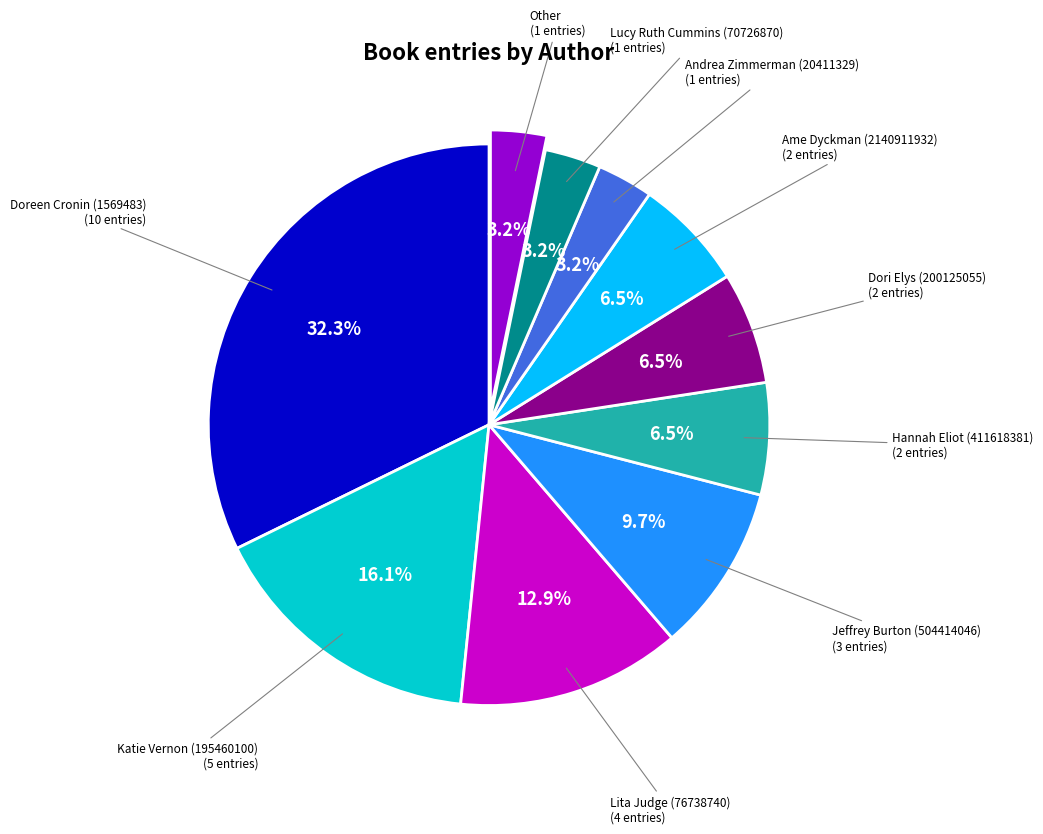

To the nearest percent, what is the average slice percentage?

10%